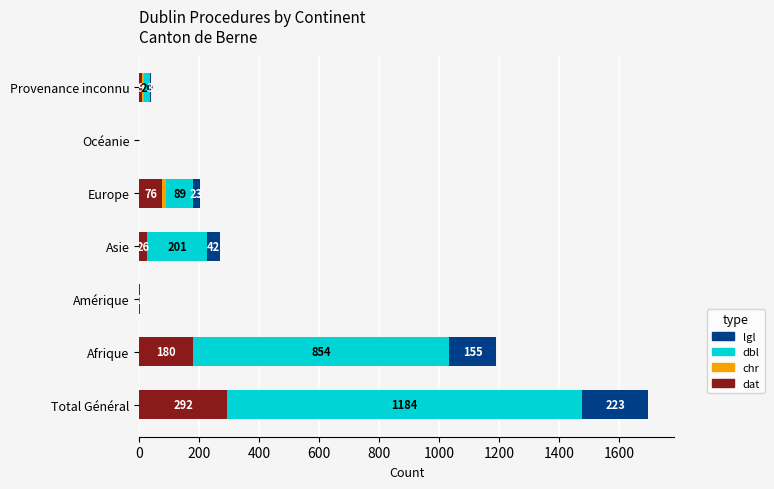

At which label does dat reach its peak?

Total Général